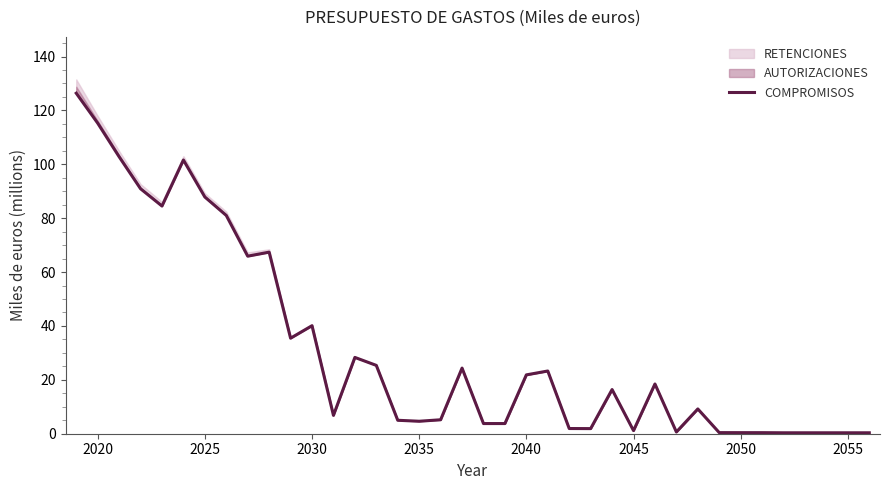

What is the value of the 3rd point from the left?

102.8